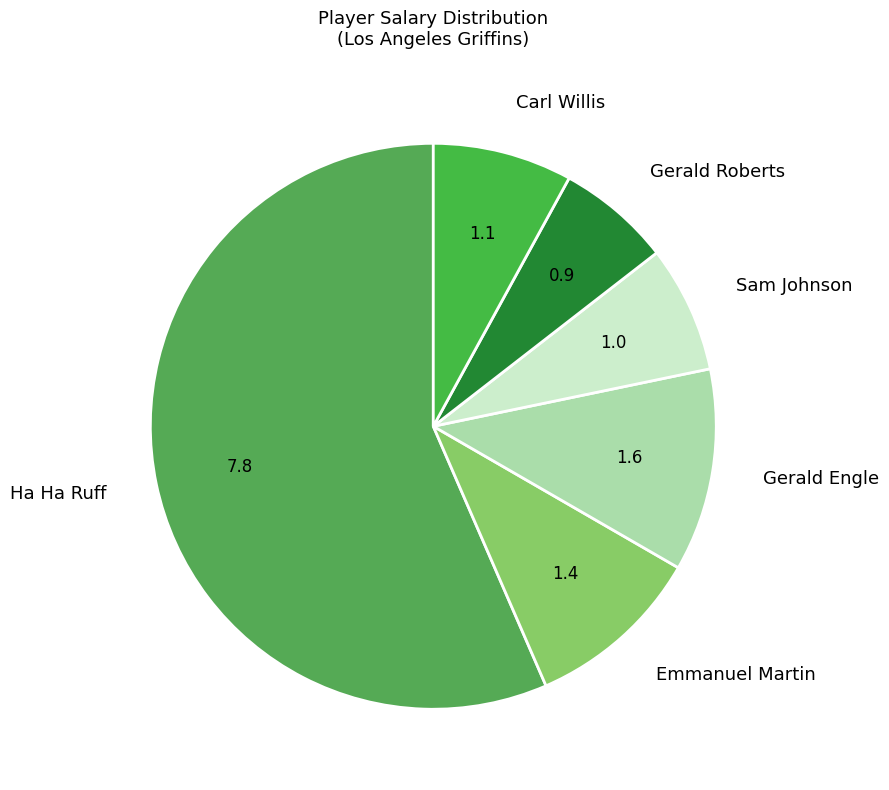

Rank the categories by value from highest to lowest.

Ha Ha Ruff, Gerald Engle, Emmanuel Martin, Carl Willis, Sam Johnson, Gerald Roberts